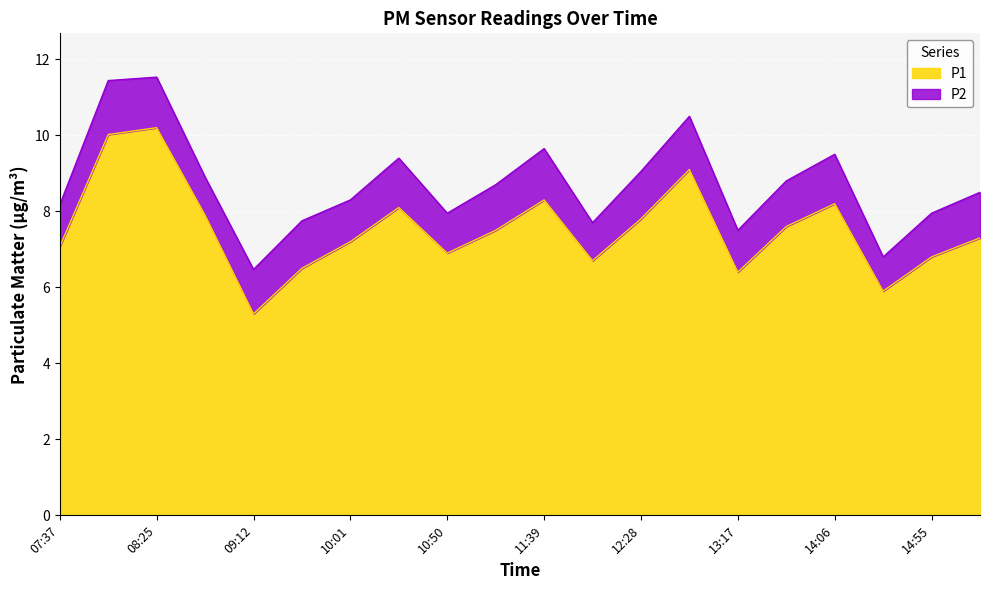

Does the chart display data point markers on the line(s)?

No